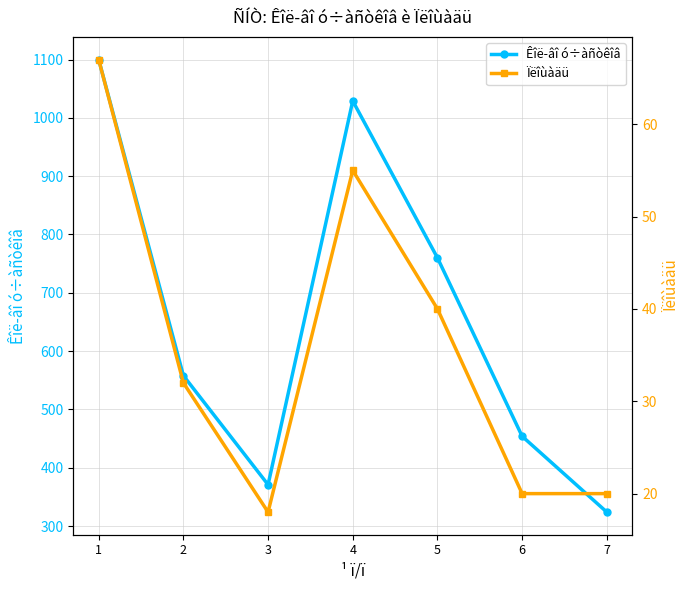

How many values in the Êîë-âî ó÷àñòêîâ series are below 558?

3